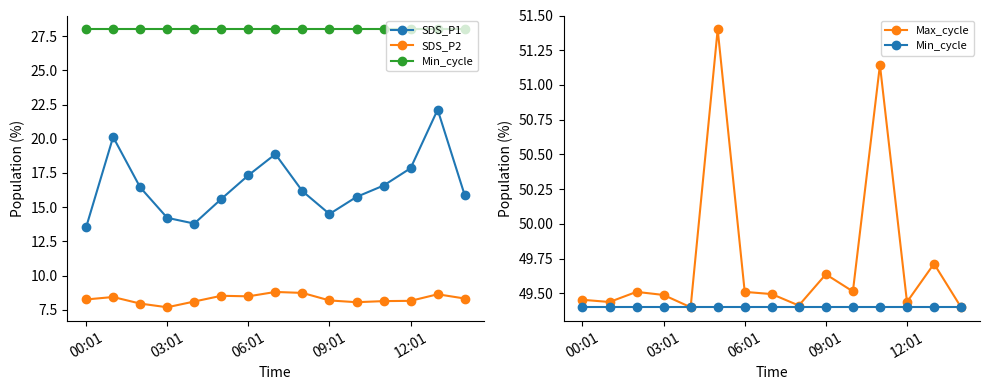

Is it true that SDS_P1 equals 6.3 at 03:01?

False